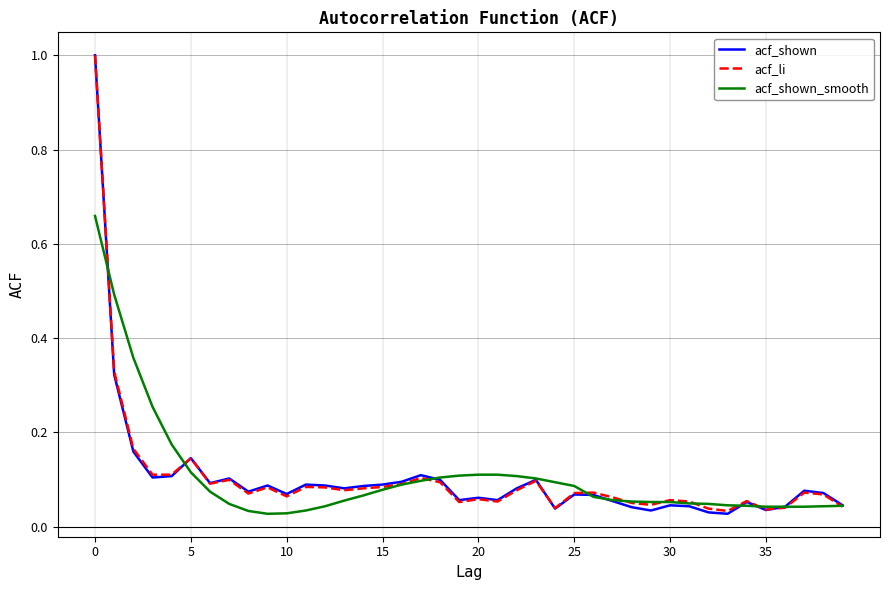

True or false: acf_shown has more than 1 points higher than both neighbors.

True